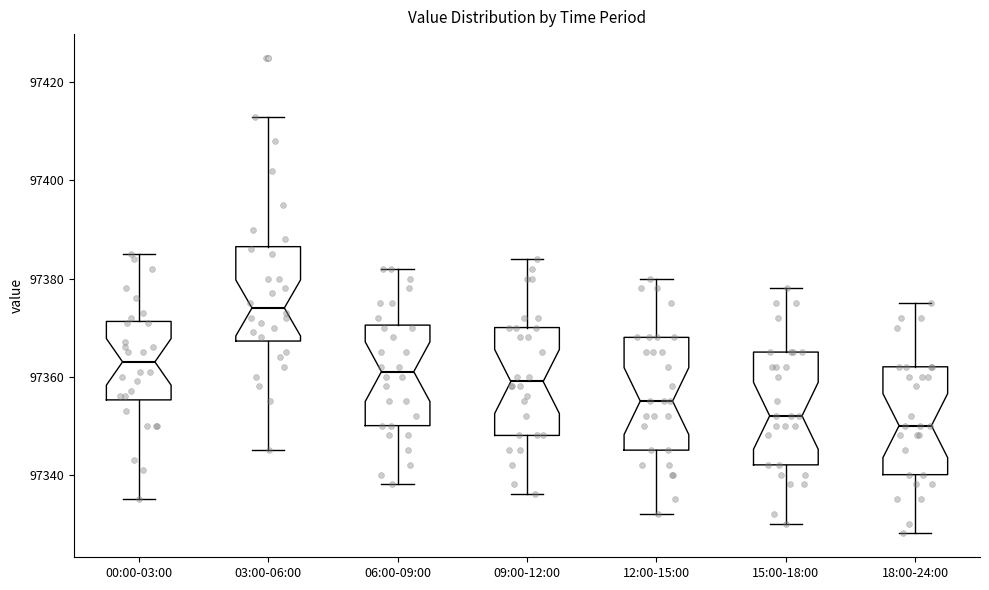

Which box's median line is the lowest?

18:00-24:00